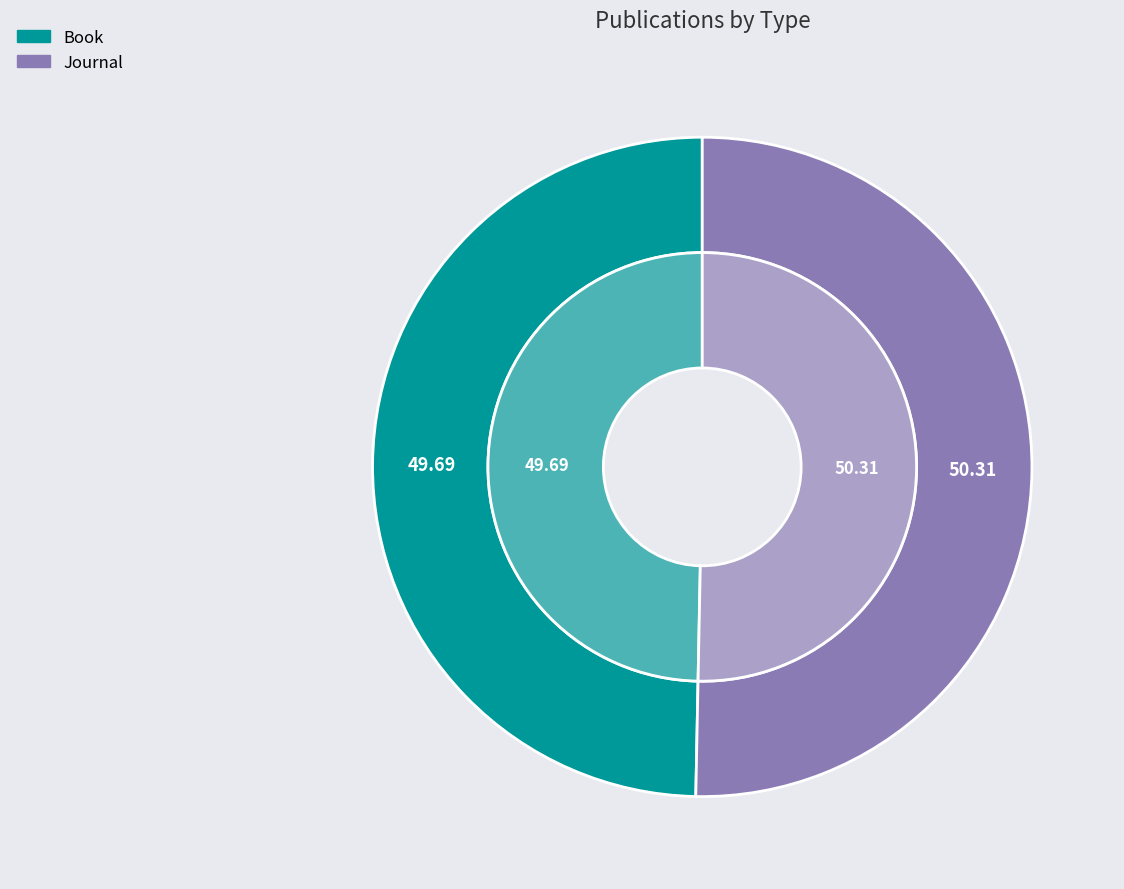

Which slice is the largest?

Journal